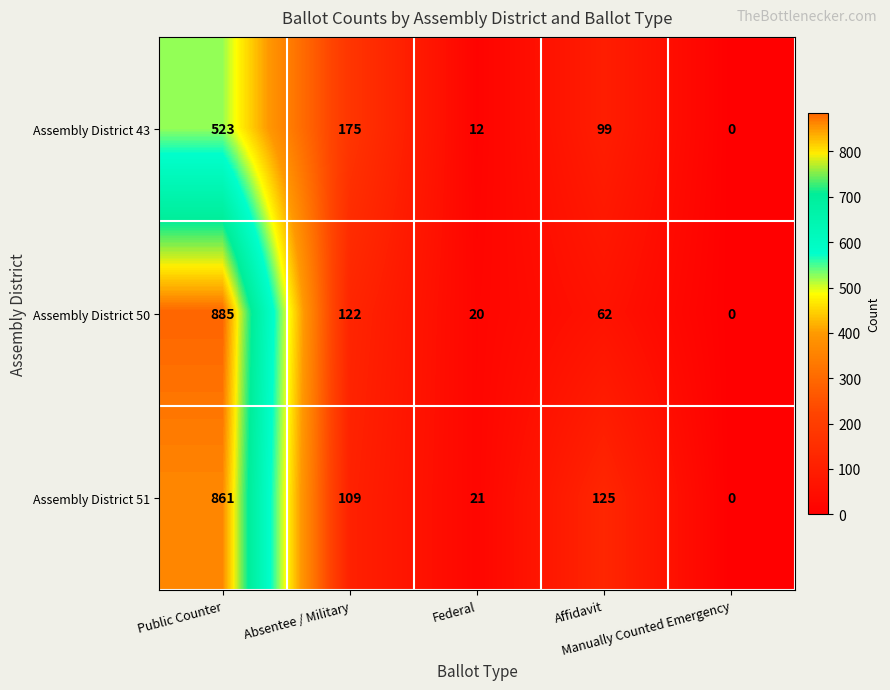

What is the total value across all series at Affidavit?

286